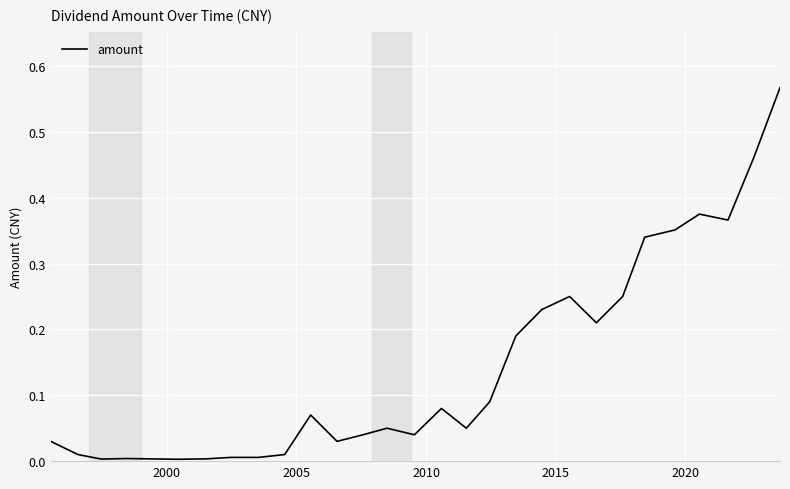

How many interior local valleys (lower than both neighbors) does the data have?

7